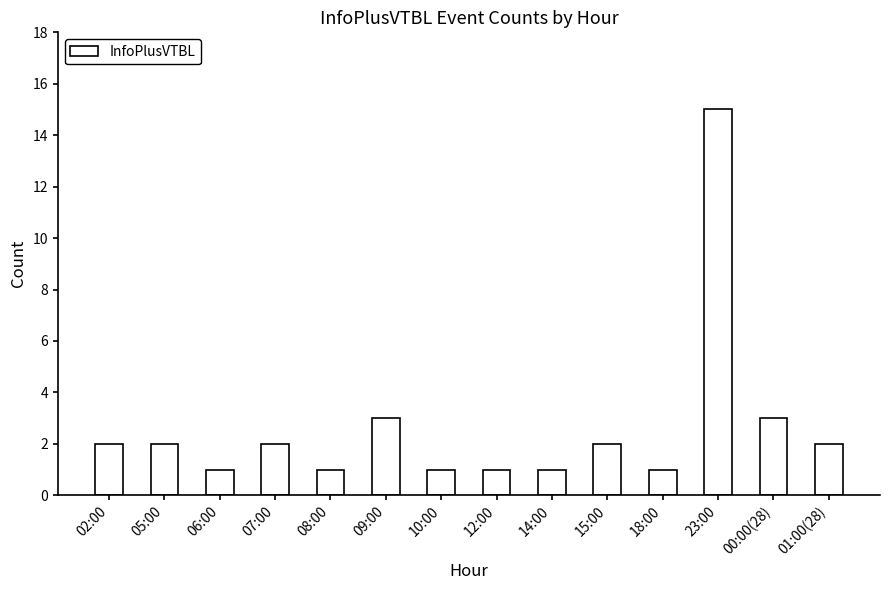

Is it true that the value at 15:00 is 3?

False